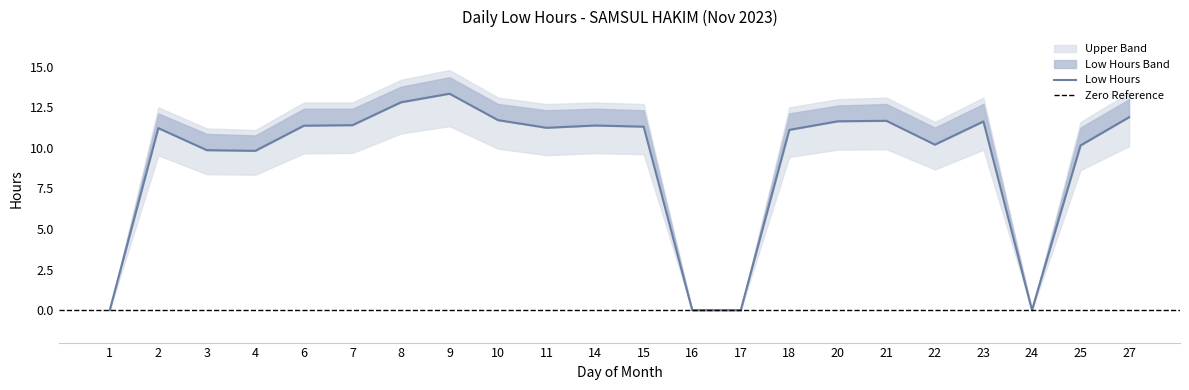

What is the maximum value shown in the chart?

13.3